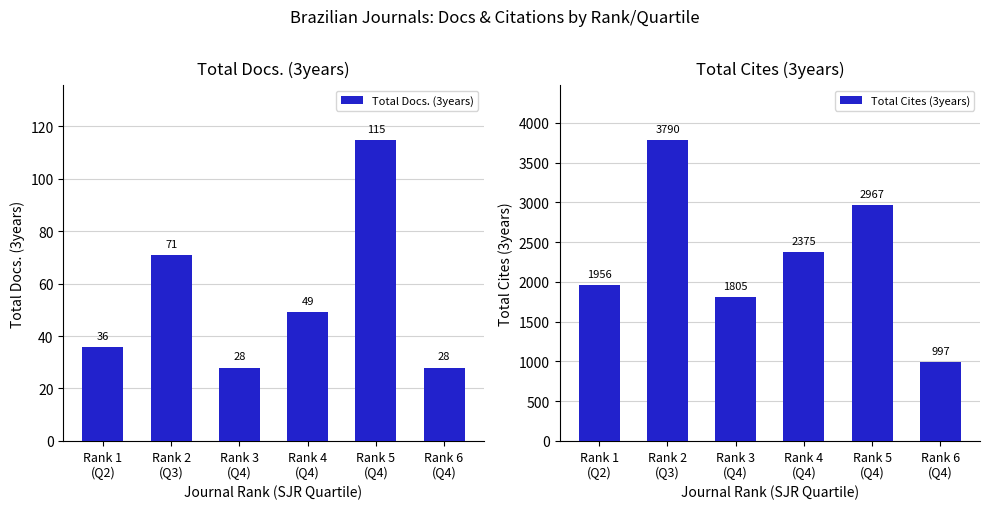

Is the value of Total Cites (3years) at Rank 5
(Q4) greater than the value of Total Docs. (3years) at Rank 6
(Q4)?

Yes